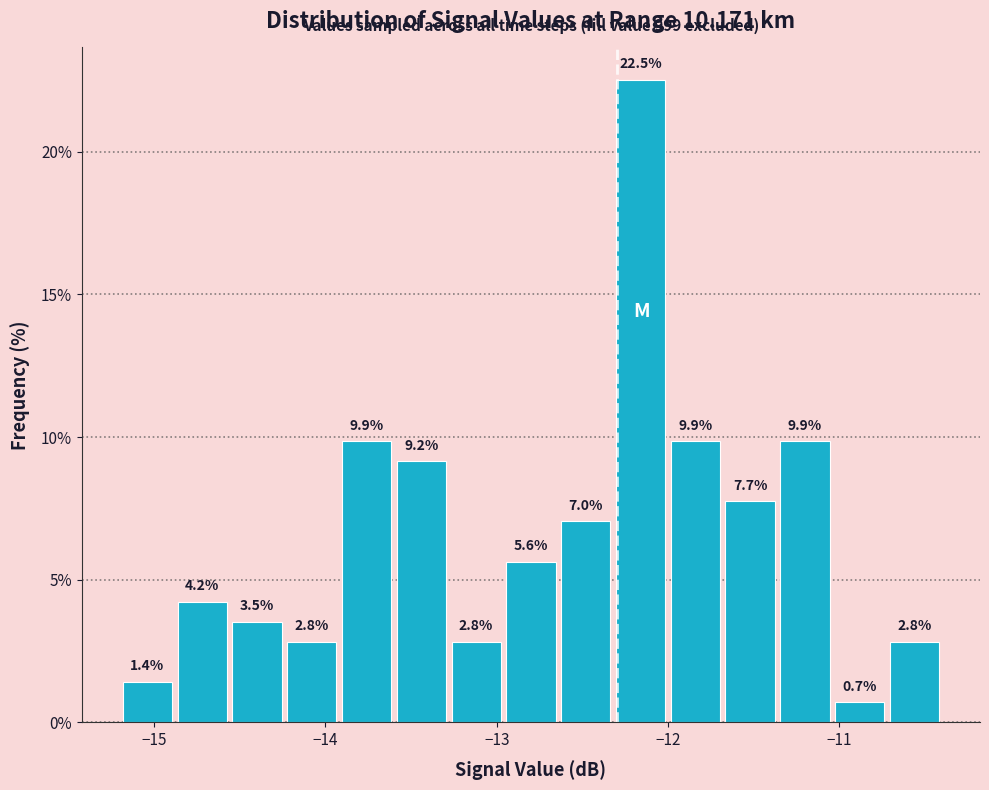

Read against the x-axis, roughly where is the centre of the tallest bar?

-12.2